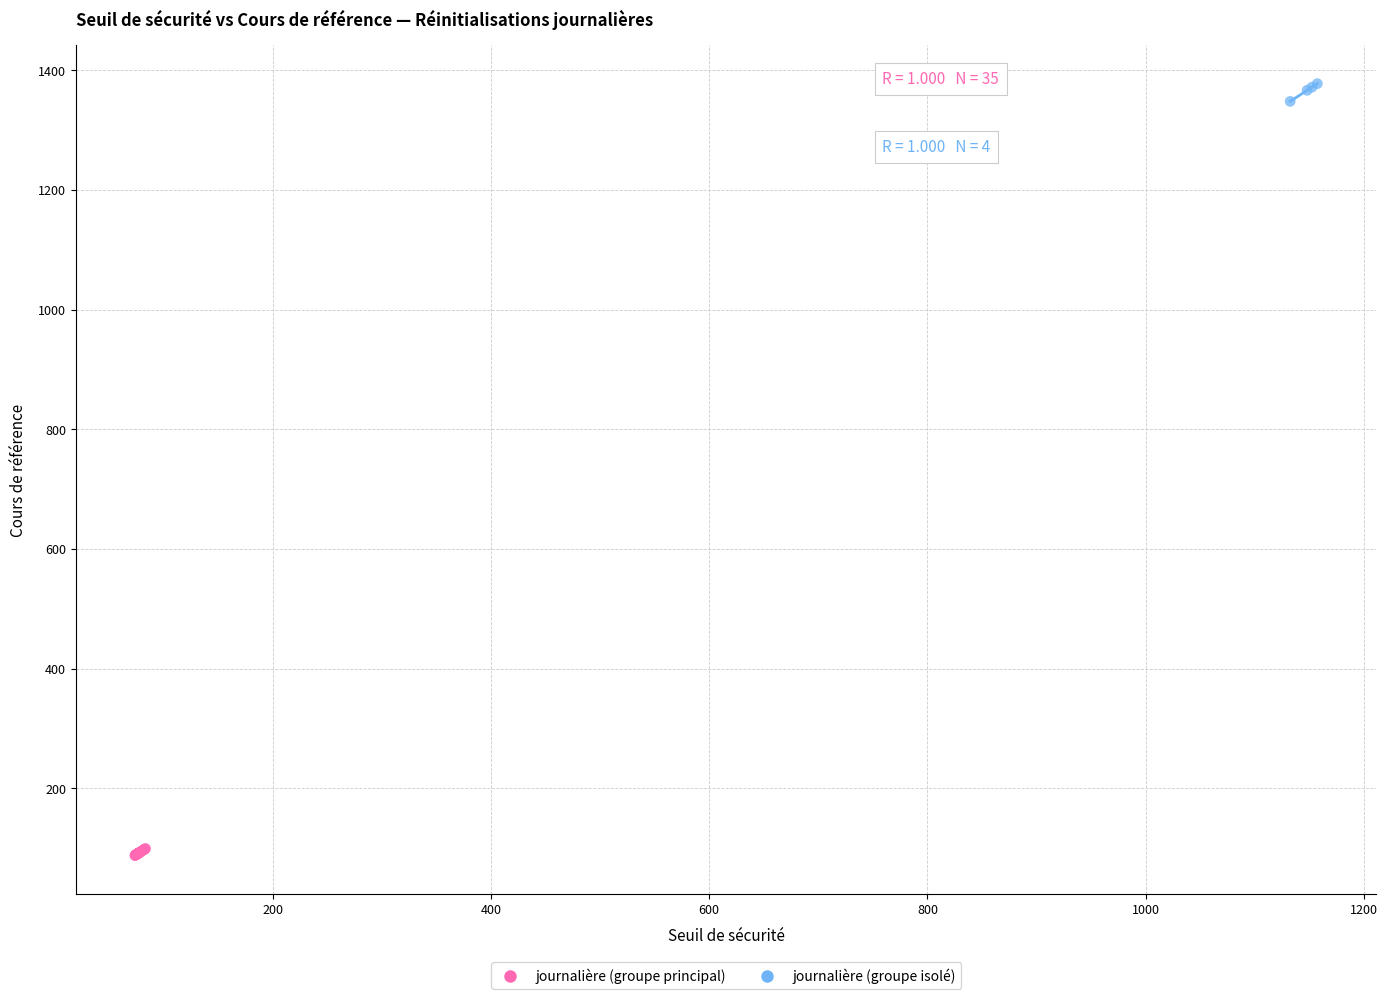

Which series contains the highest Y value?

journalière (groupe isolé)